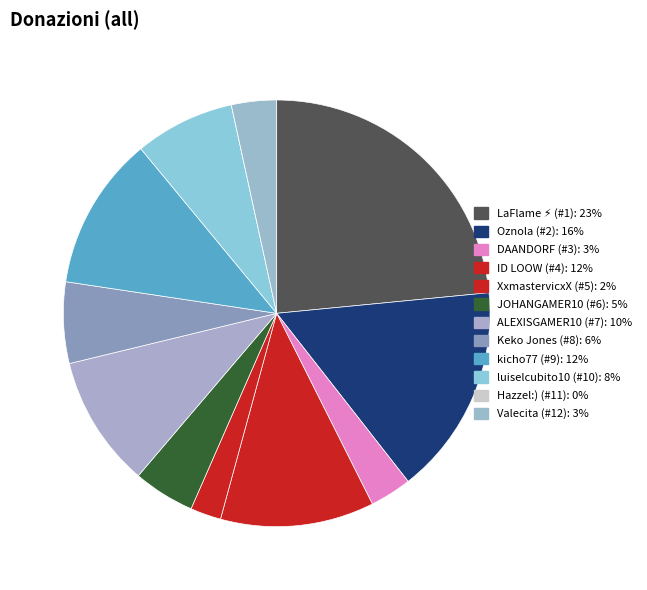

To the nearest percent, what is the combined percentage of luiselcubito10 (#10) and Oznola (#2)?

24%